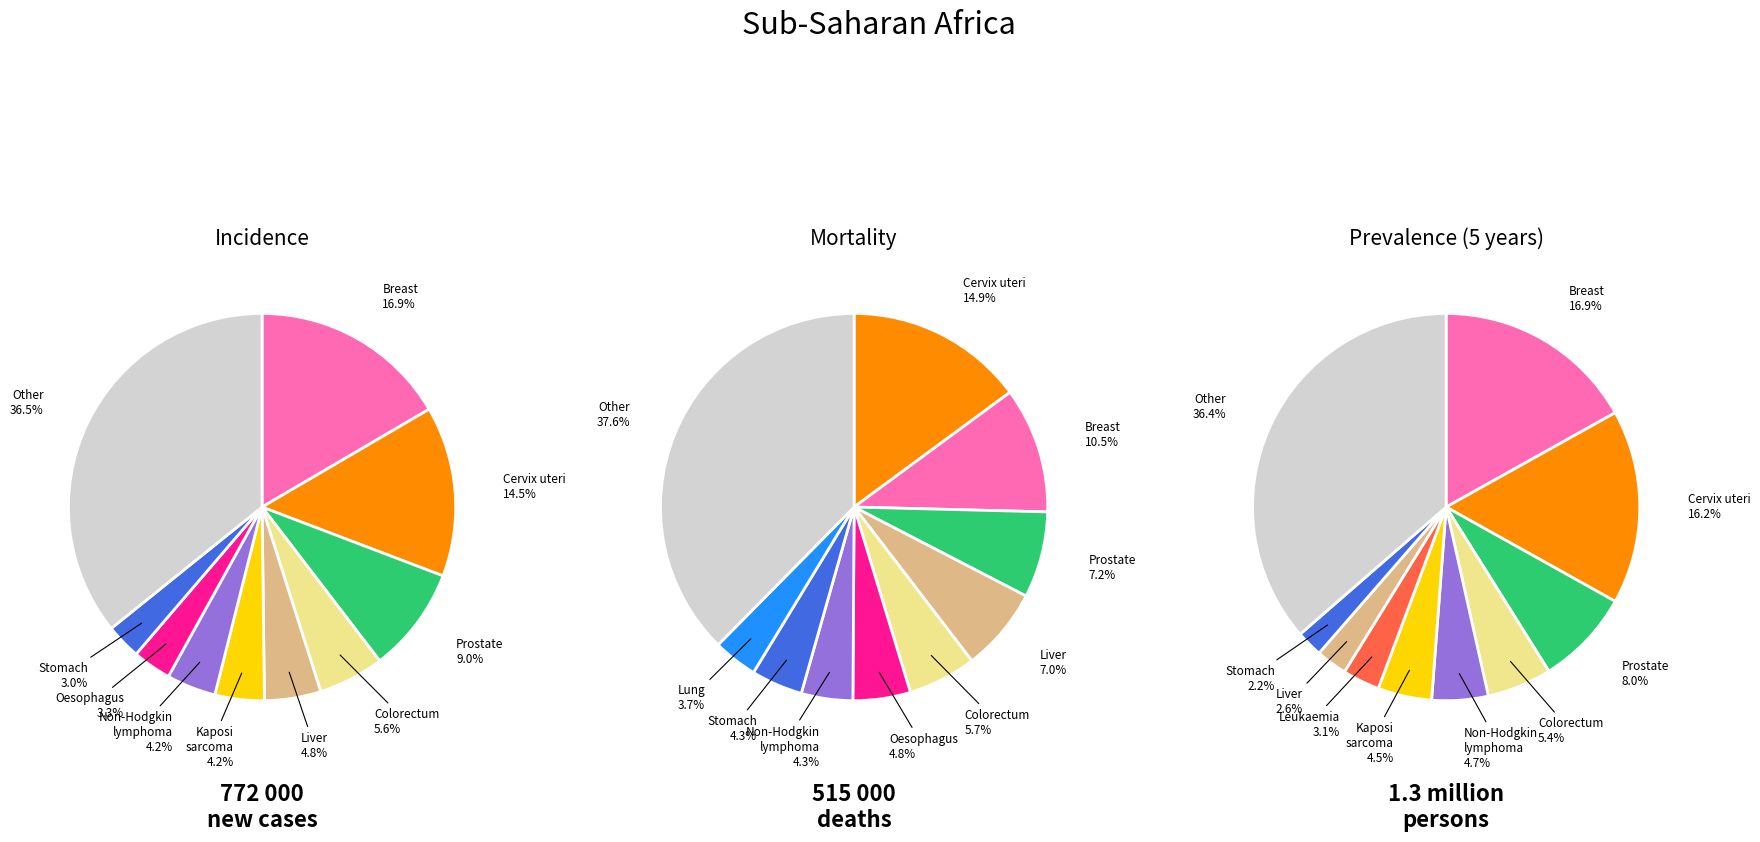

What is the difference between the highest and lowest values at 4?

1.0